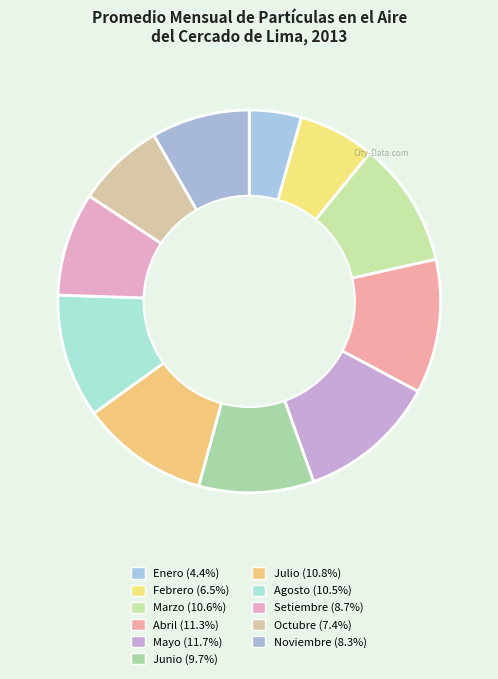

How many slices are in this pie chart?

11